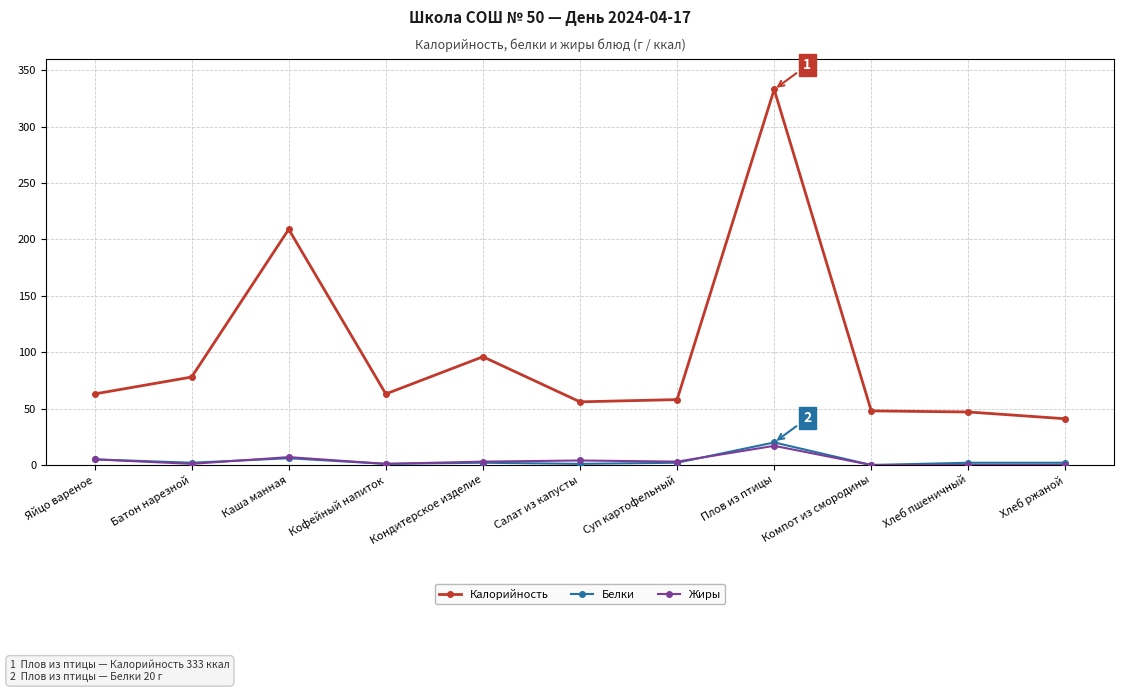

What is the value of the Жиры point at the 8th from the left?

17